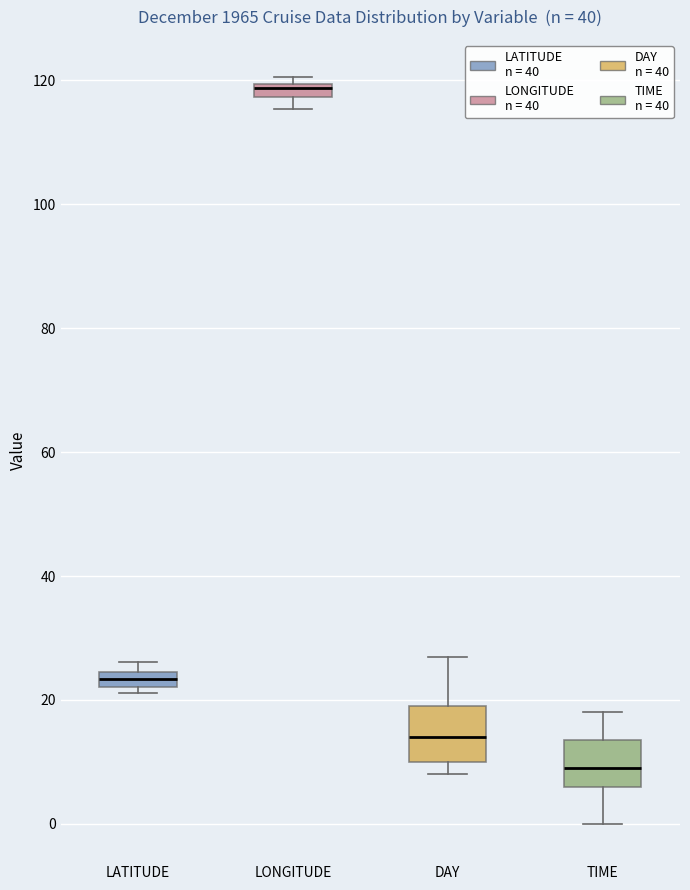

Where is the upper edge of the box for LONGITUDE on the y-axis? The values are not printed on the chart, so give them approximately, as read against the axis.

120